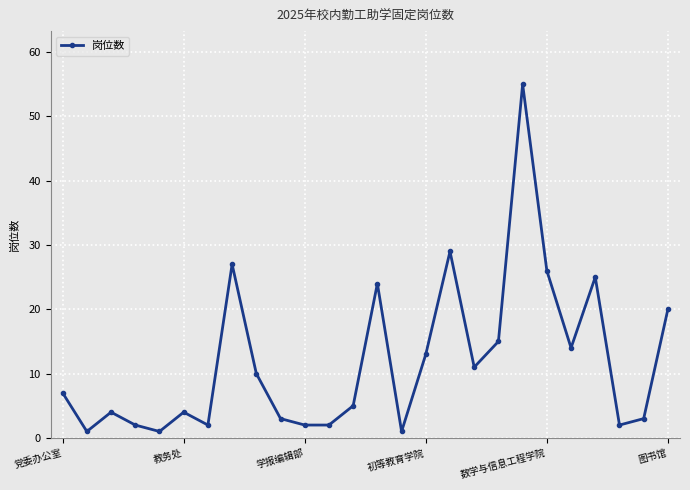

What is the greatest value displayed?

55